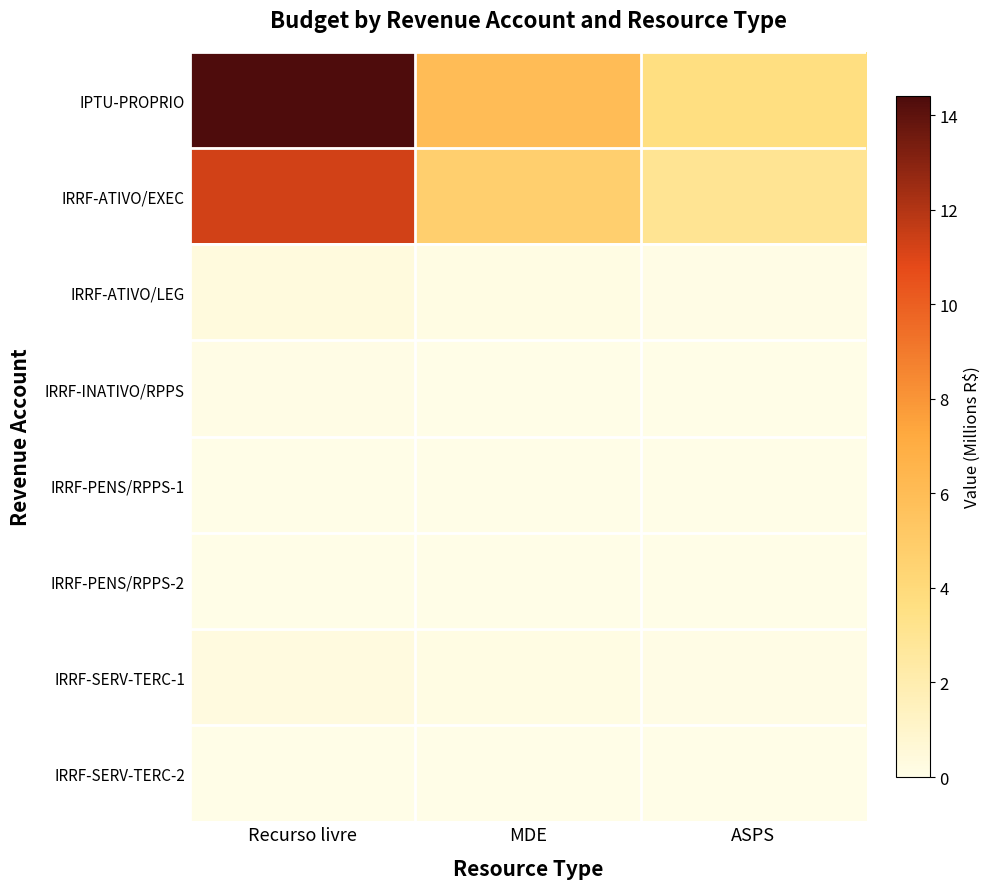

Which series has the largest range (max minus min)?

IPTU-PROPRIO